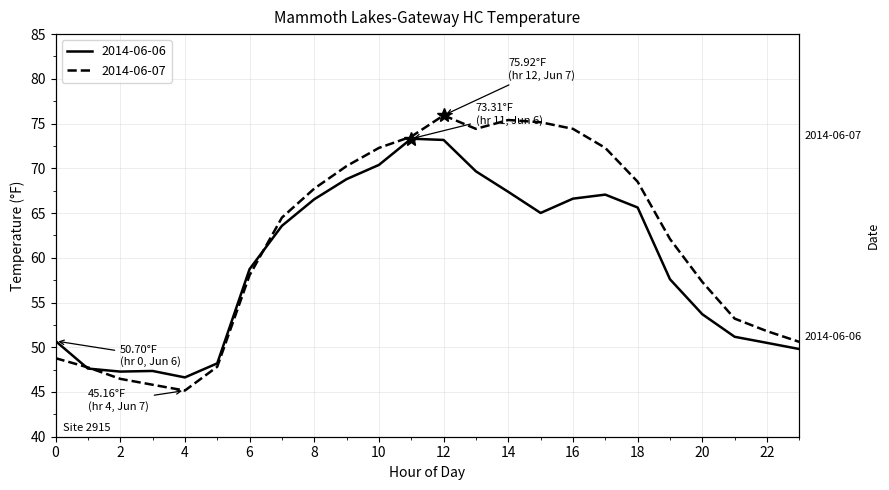

Reading left to right, what are all the values shown in this chart?

2014-06-06: 0=50.7	1=47.6	2=47.3	3=47.4	4=46.6	5=48.2	6=58.7	7=63.6	8=66.5	9=68.8	10=70.4	11=73.3	12=73.2	13=69.7	14=67.4	15=65.0	16=66.6	17=67.1	18=65.6	19=57.6	20=53.7	21=51.2	22=50.5	23=49.8
2014-06-07: 0=48.8	1=47.8	2=46.5	3=45.8	4=45.2	5=47.8	6=58.0	7=64.5	8=67.7	9=70.2	10=72.3	11=73.5	12=75.9	13=74.4	14=75.4	15=75.2	16=74.4	17=72.3	18=68.5	19=62.1	20=57.3	21=53.2	22=51.8	23=50.6